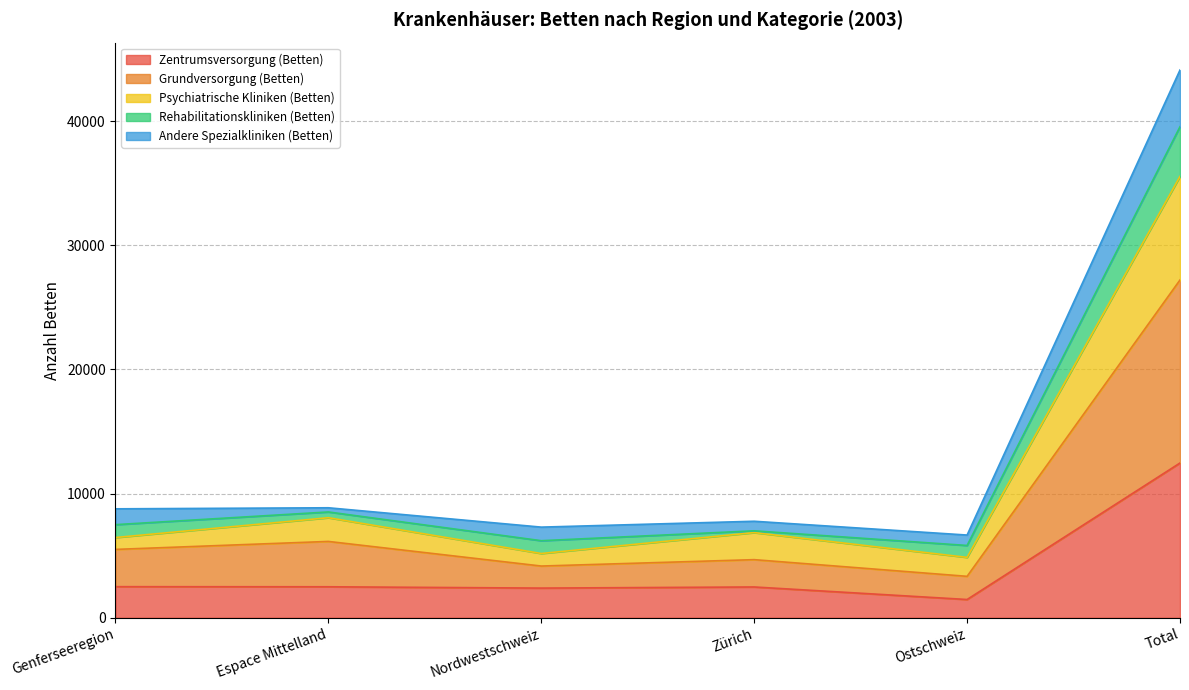

The value of Zentrumsversorgung (Betten) at Espace Mittelland is 2494.5. True or false?

True